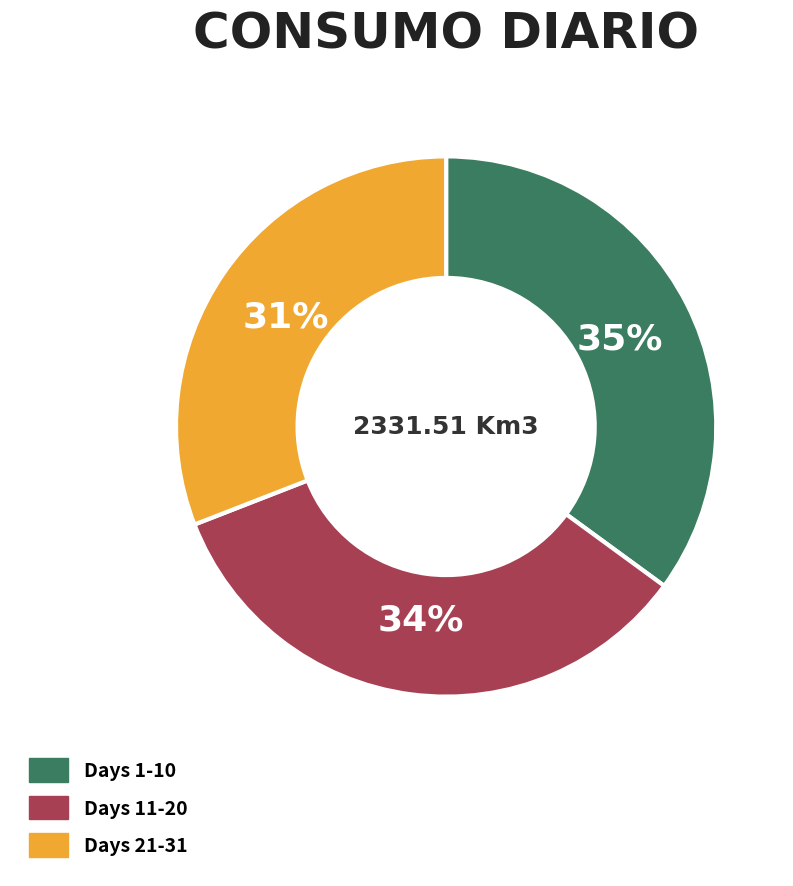

True or false: Days 1-10 accounts for 21% of the total.

False